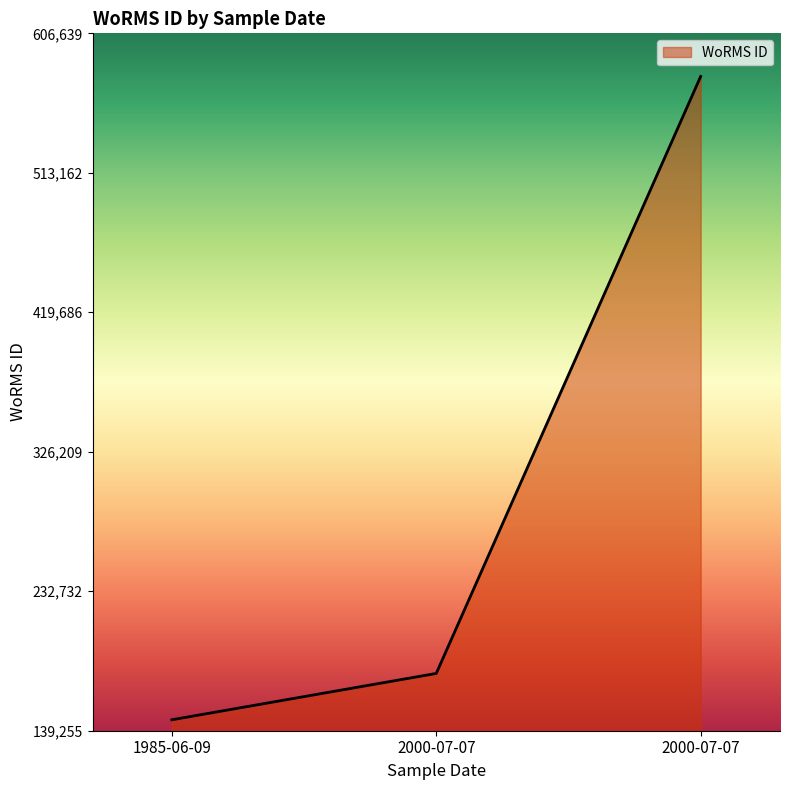

How many lines are shown in the chart?

1